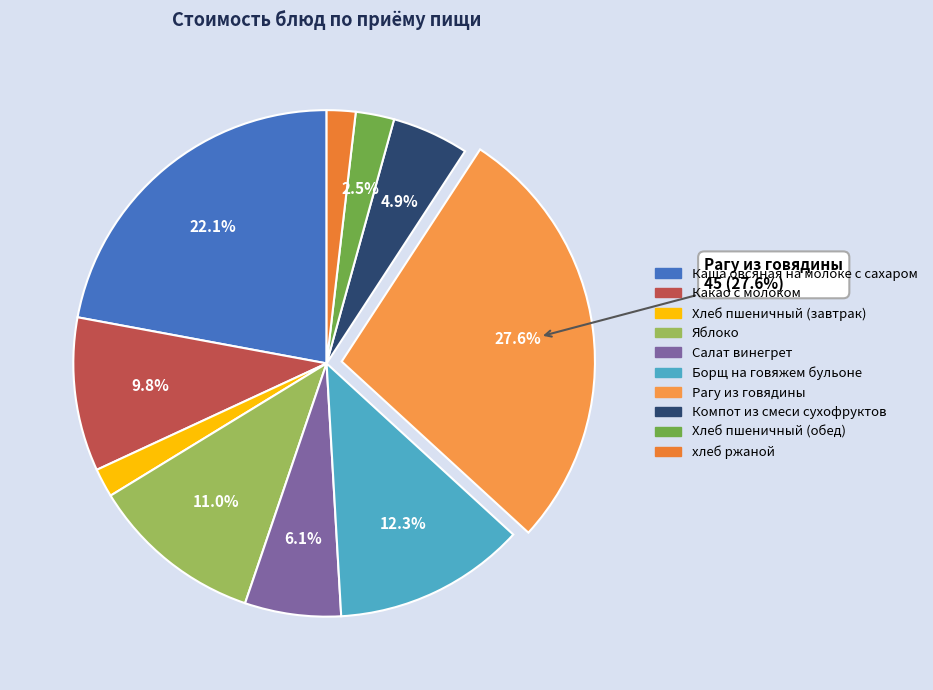

Which slice is the smallest?

Хлеб пшеничный (завтрак)